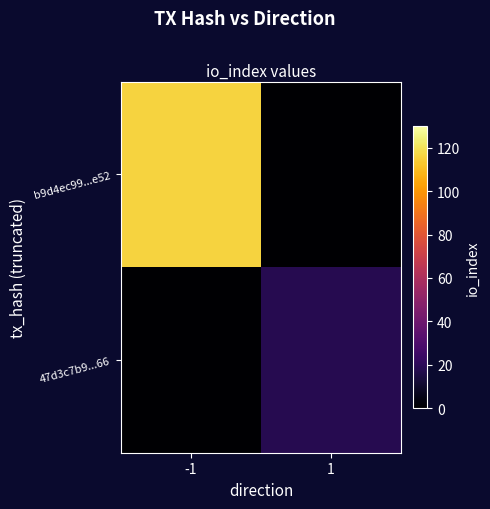

What is the difference between the highest and lowest values at 1?

18